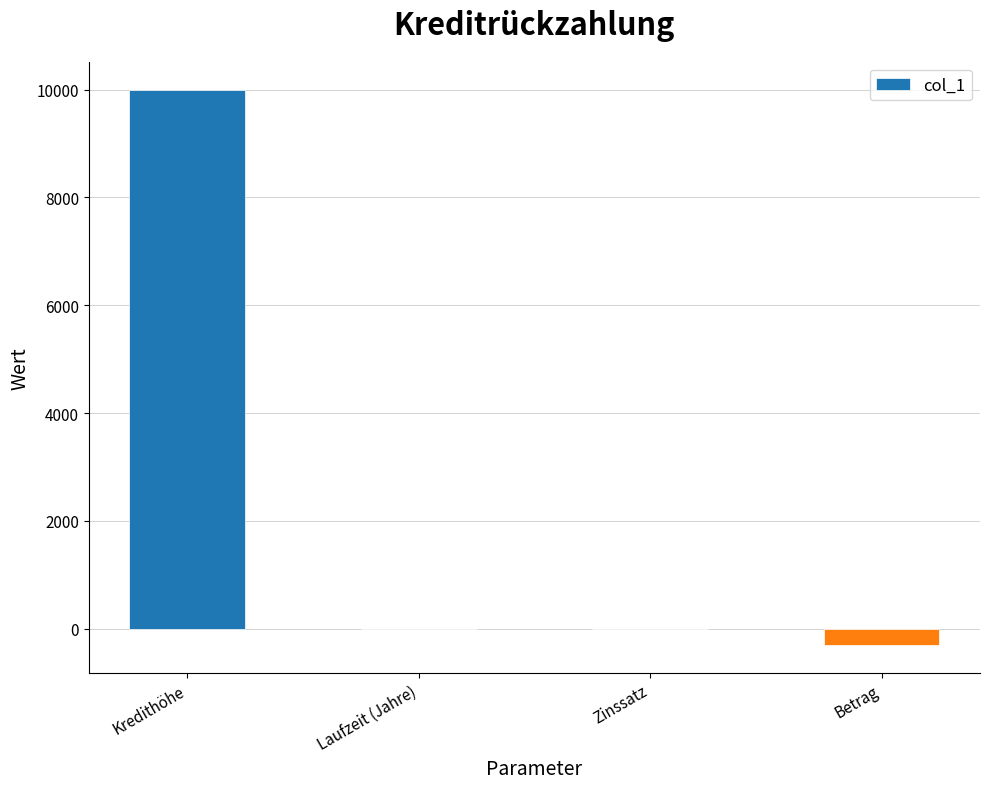

Which has a higher value, Betrag or Kredithöhe?

Kredithöhe